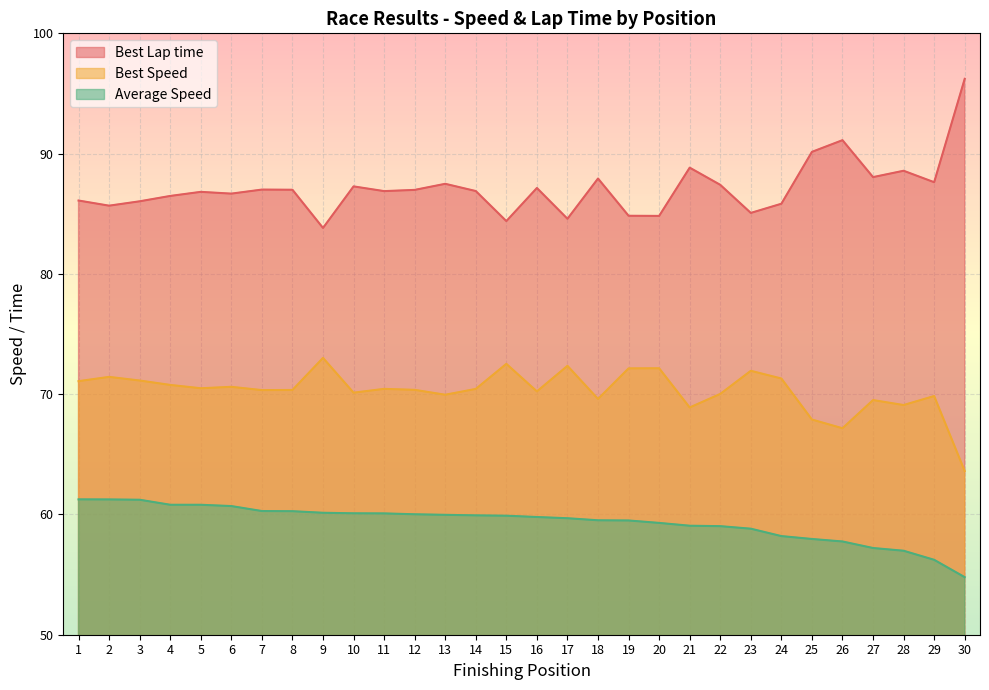

At which label does Average Speed reach its peak?

1